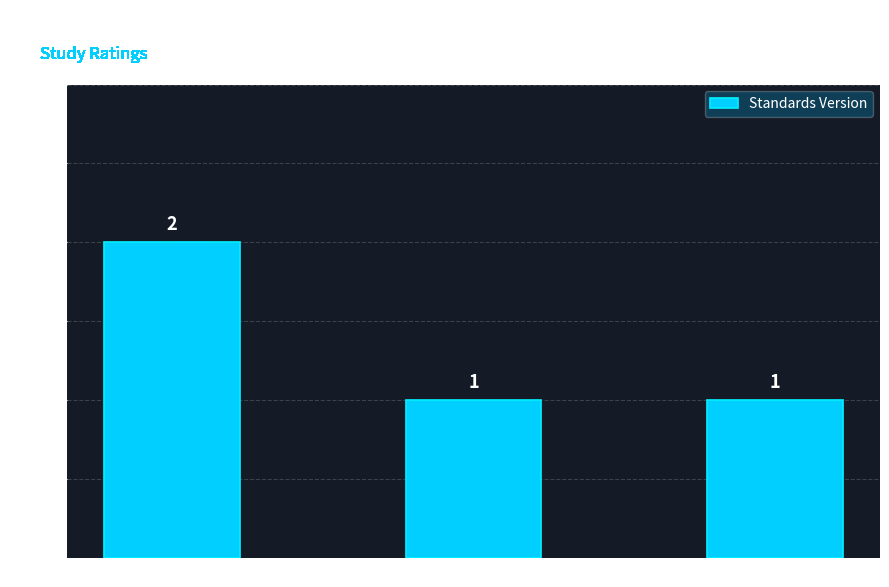

Does the chart contain stacked bars?

No